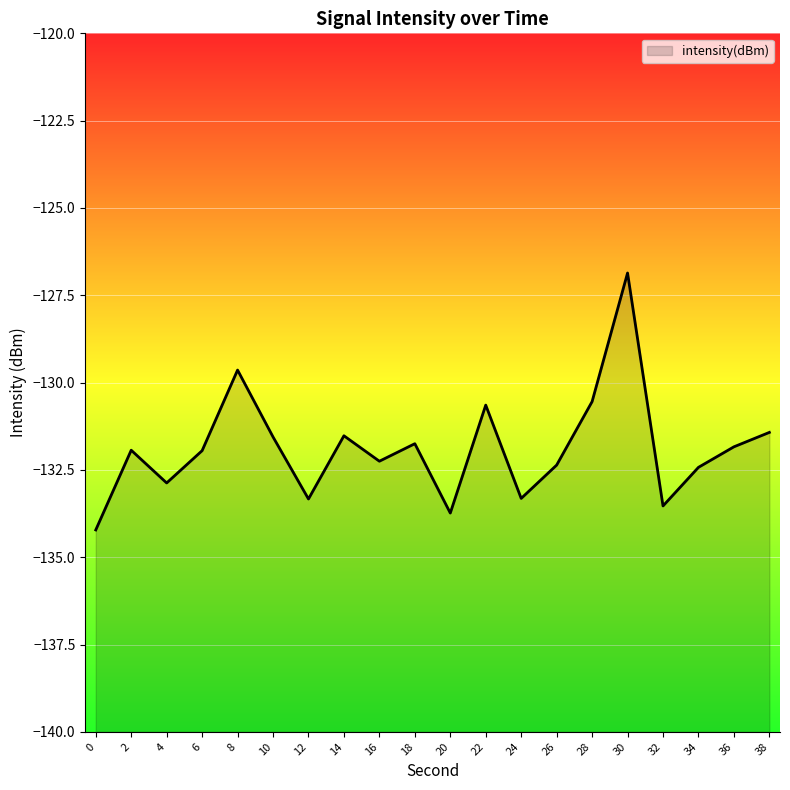

Count the number of data series in this chart.

1